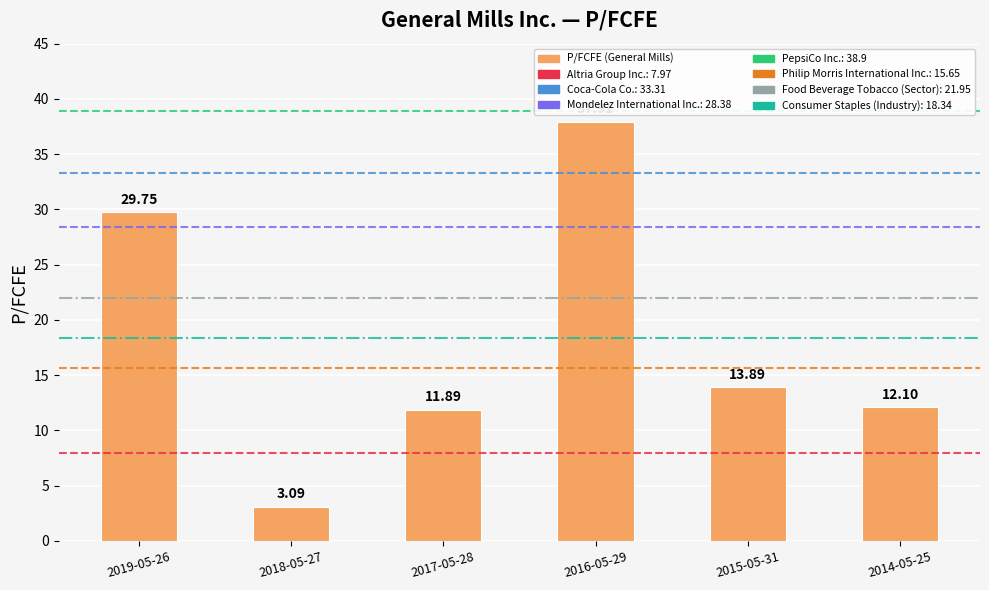

Which label corresponds to the largest value in the chart?

2016-05-29